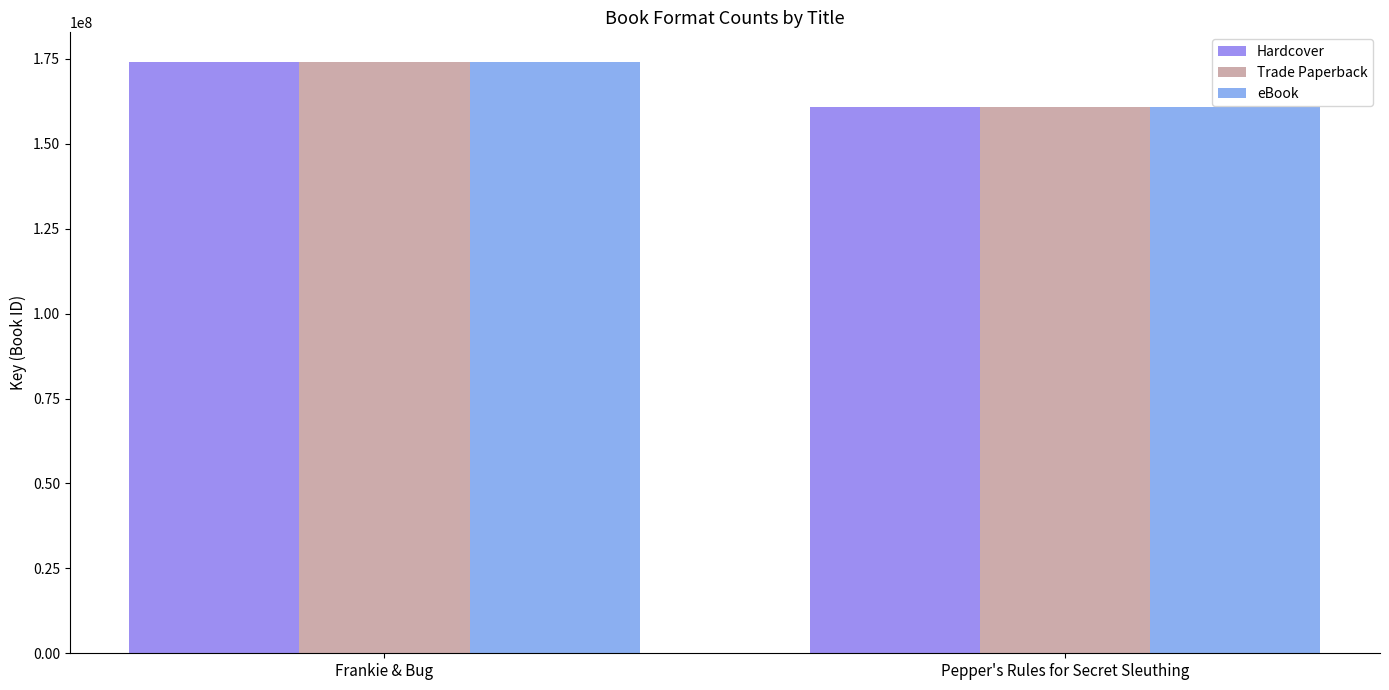

Count the number of data series in this chart.

3